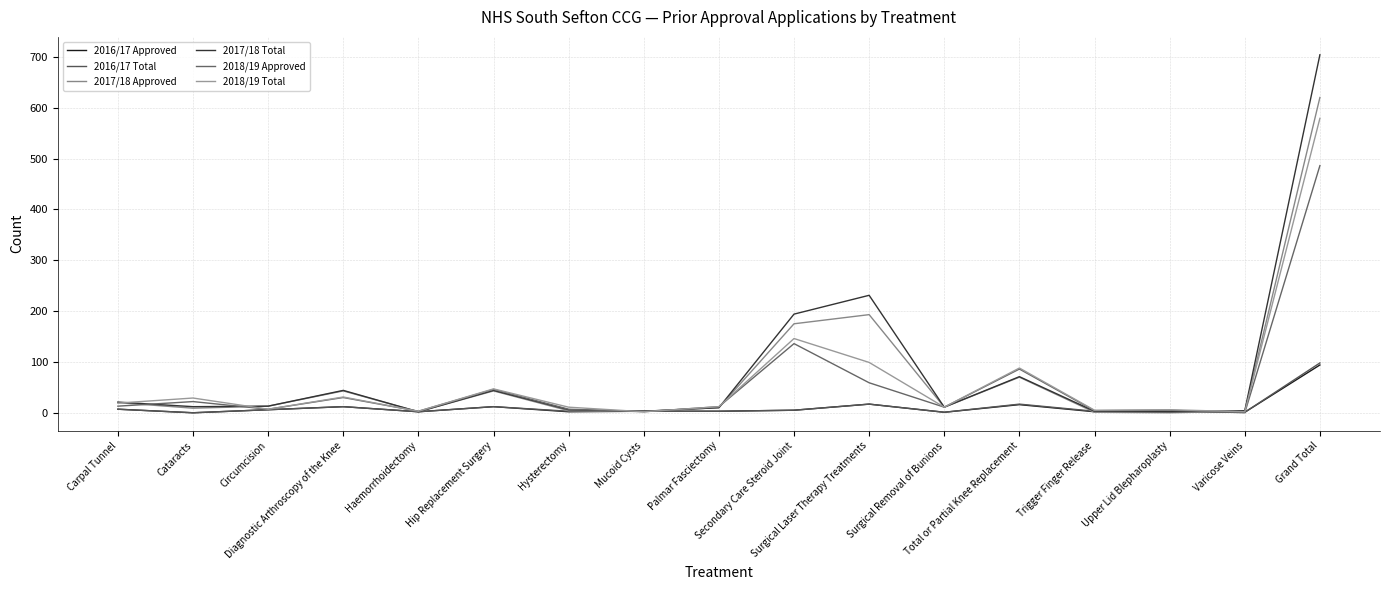

List the labels in order of 2017/18 Approved value, largest first.

Grand Total, Surgical Laser Therapy Treatments, Secondary Care Steroid Joint, Total or Partial Knee Replacement, Diagnostic Arthroscopy of the Knee, Hip Replacement Surgery, Carpal Tunnel, Circumcision, Surgical Removal of Bunions, Palmar Fasciectomy, Cataracts, Hysterectomy, Mucoid Cysts, Varicose Veins, Haemorrhoidectomy, Trigger Finger Release, Upper Lid Blepharoplasty